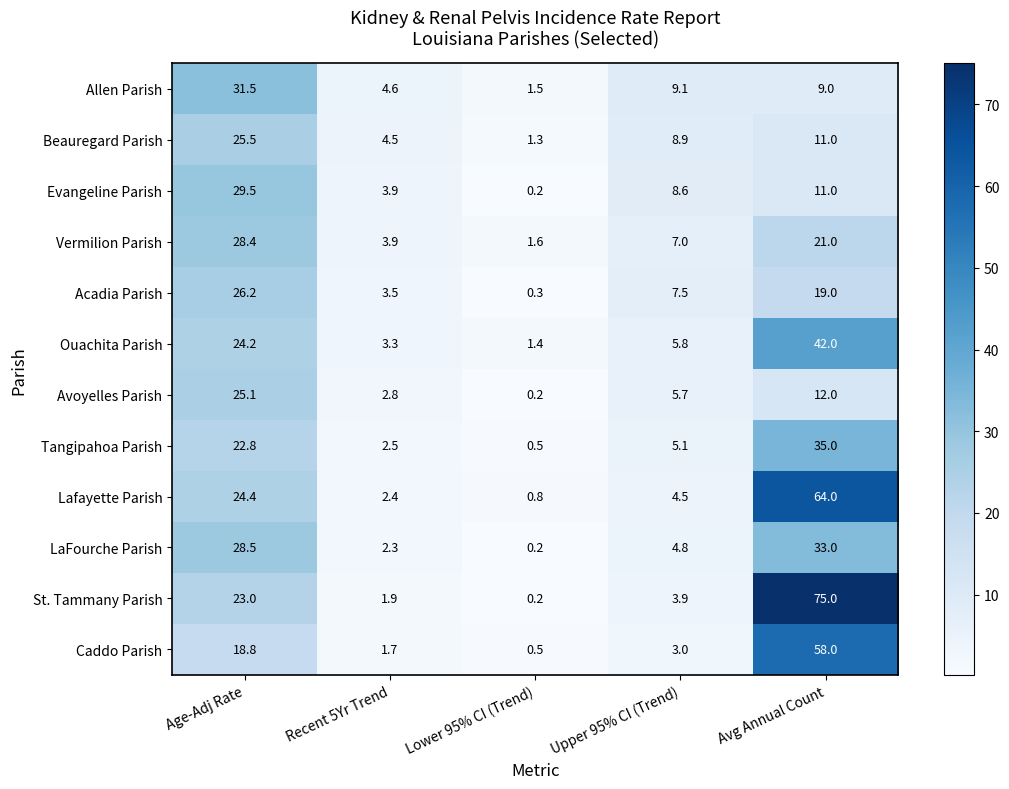

What is the highest value of the Vermilion Parish series?

28.4